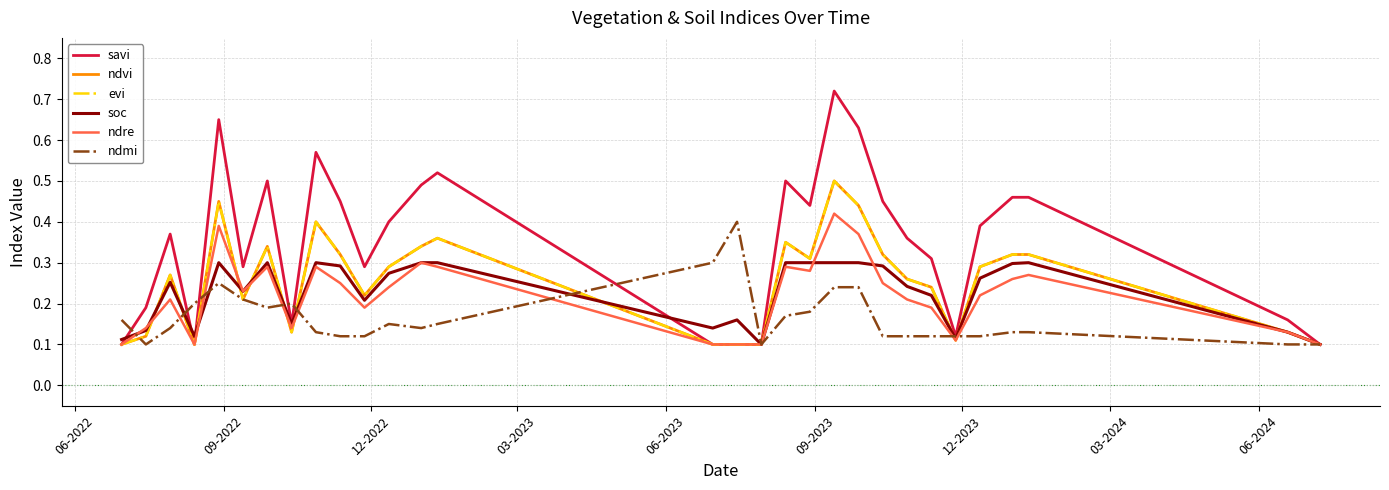

What is the value of the evi point at the 6th from the left?

0.2